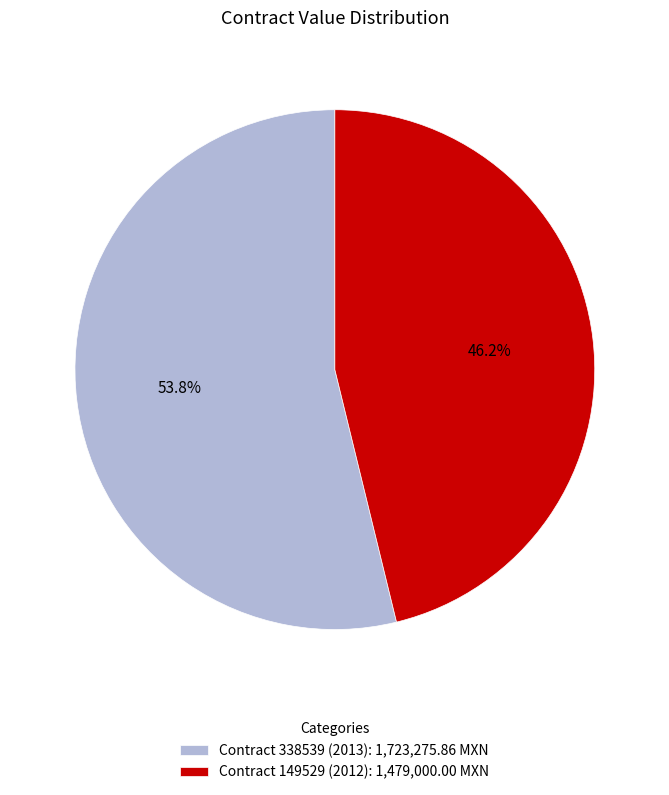

Which slice is the largest?

Contract 338539 (2013)